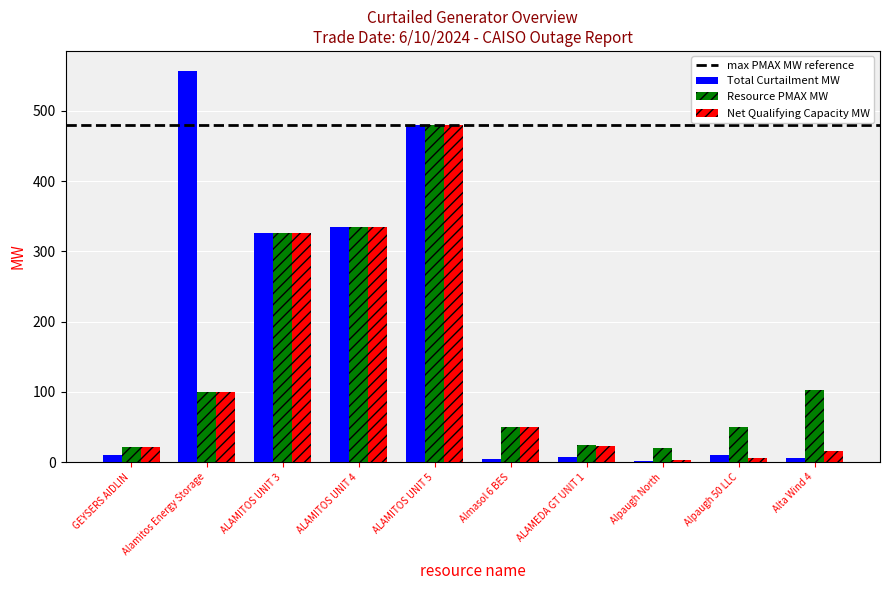

At which category does the chart reach its peak across all series?

Alamitos Energy Storage